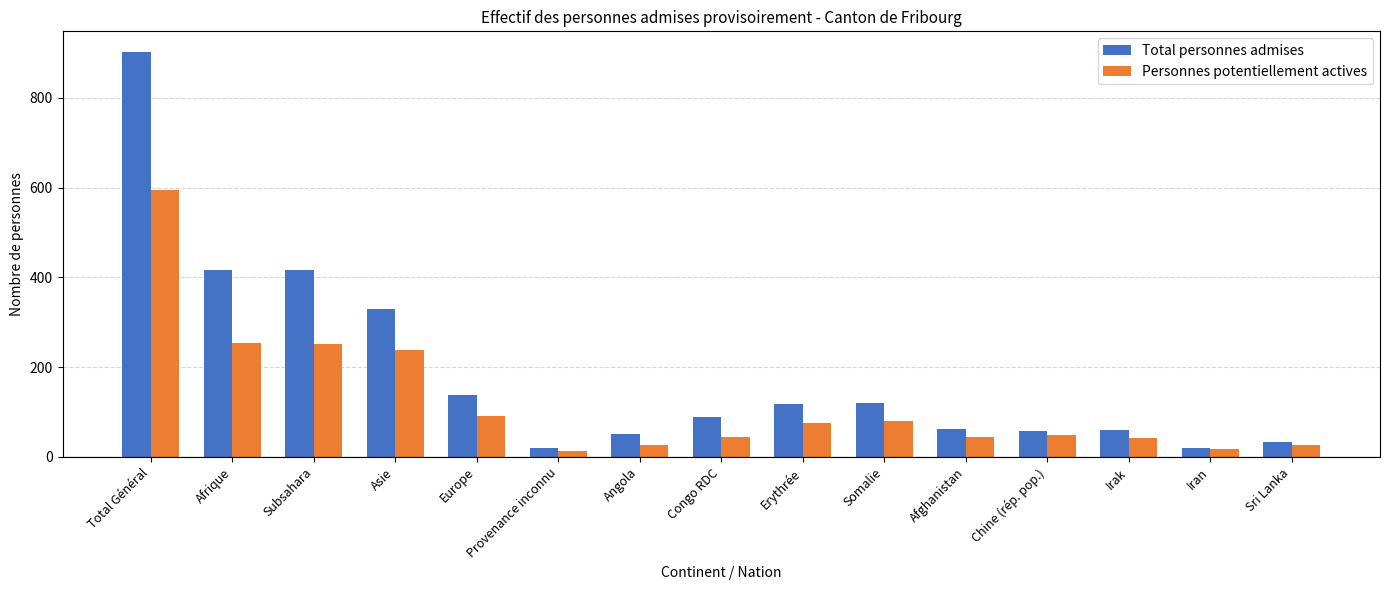

Which category has the highest value in the Personnes potentiellement actives series?

Total Général